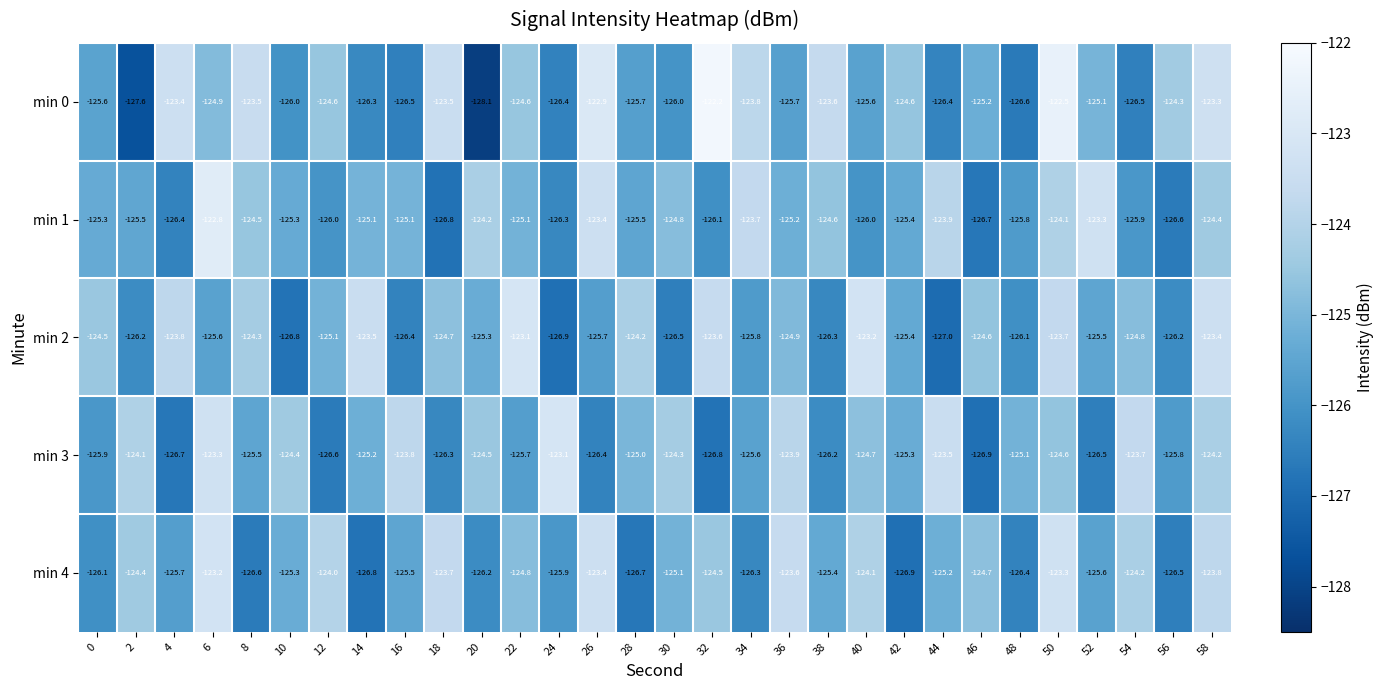

Rank the series at 56 from highest to lowest value.

min 0, min 3, min 2, min 4, min 1